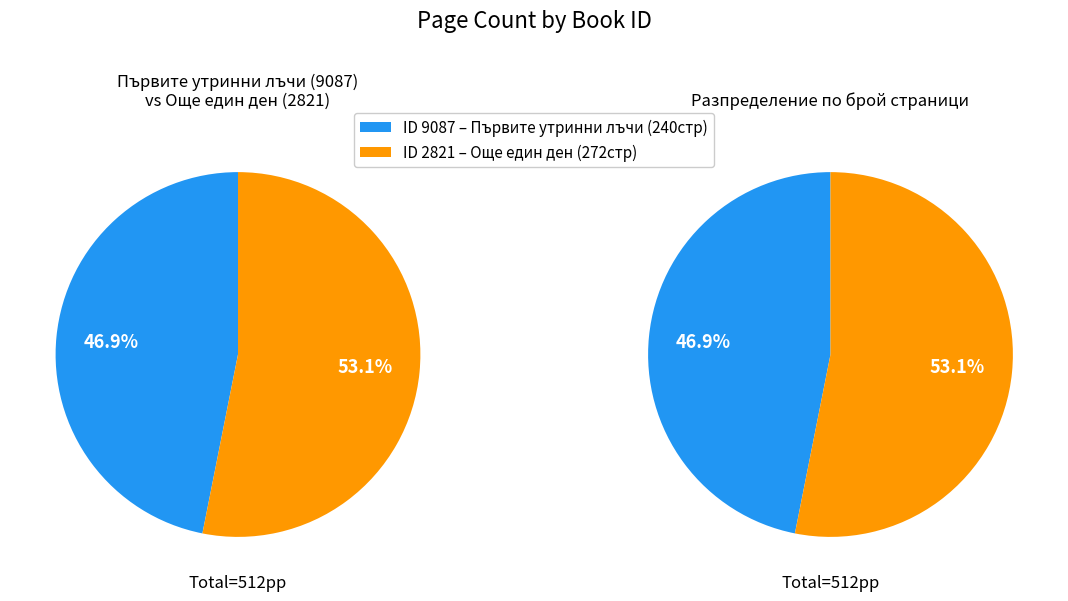

Which slice is the smallest?

9087